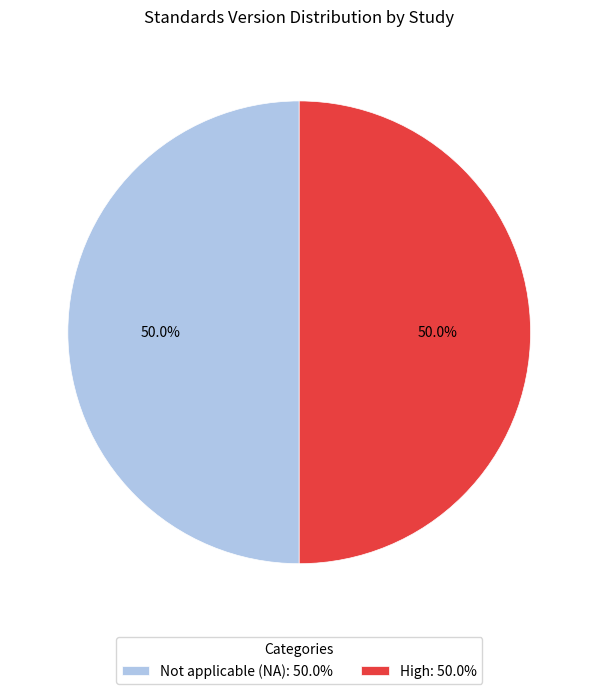

What is the ratio of the value at Not applicable (NA): 50.0% to the value at High: 50.0%?

1.0